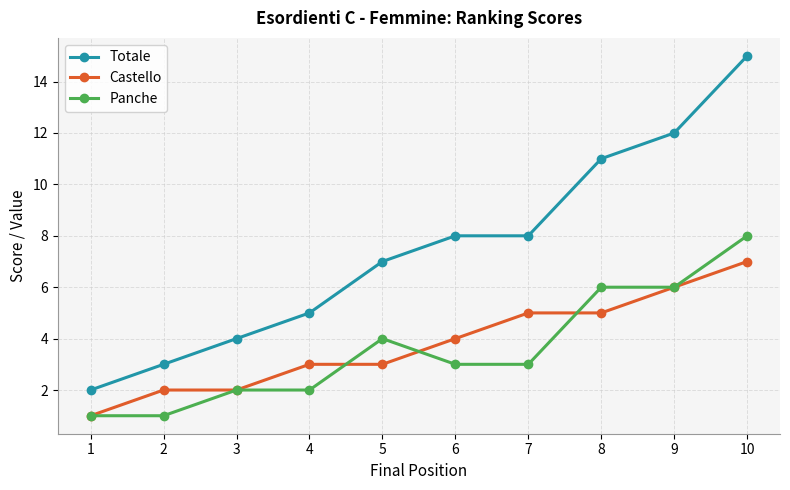

What is the approximate value of Castello at 7?

5